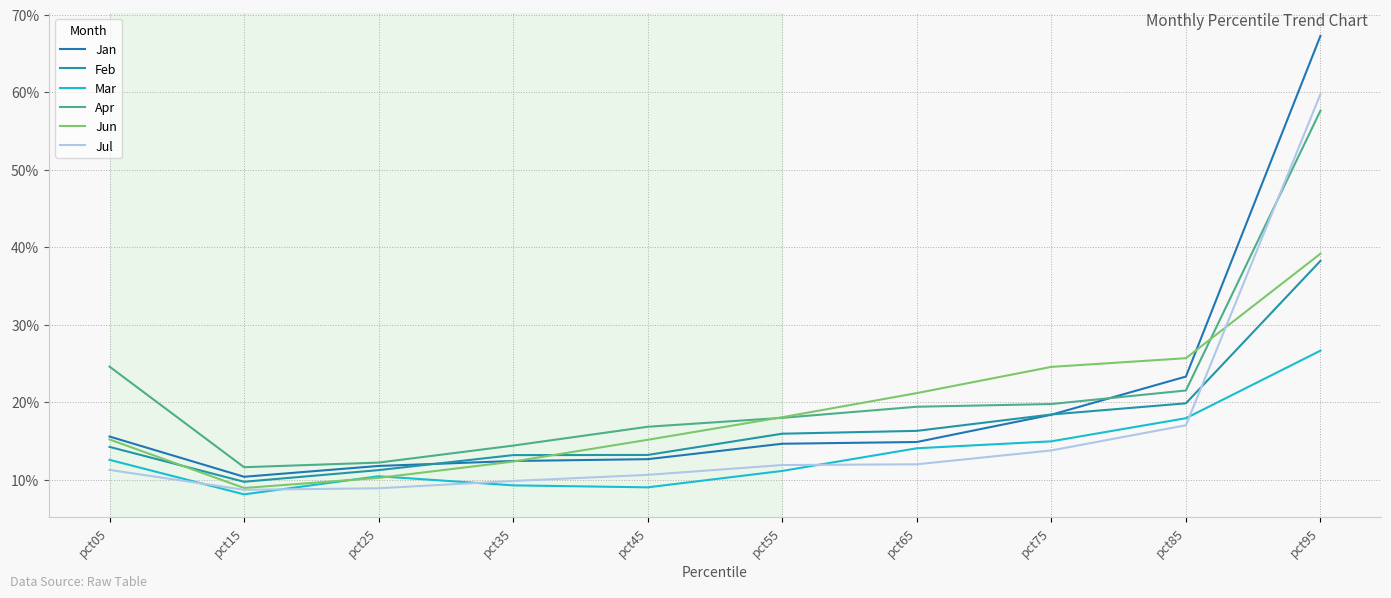

At which label does Jun reach its peak?

pct95